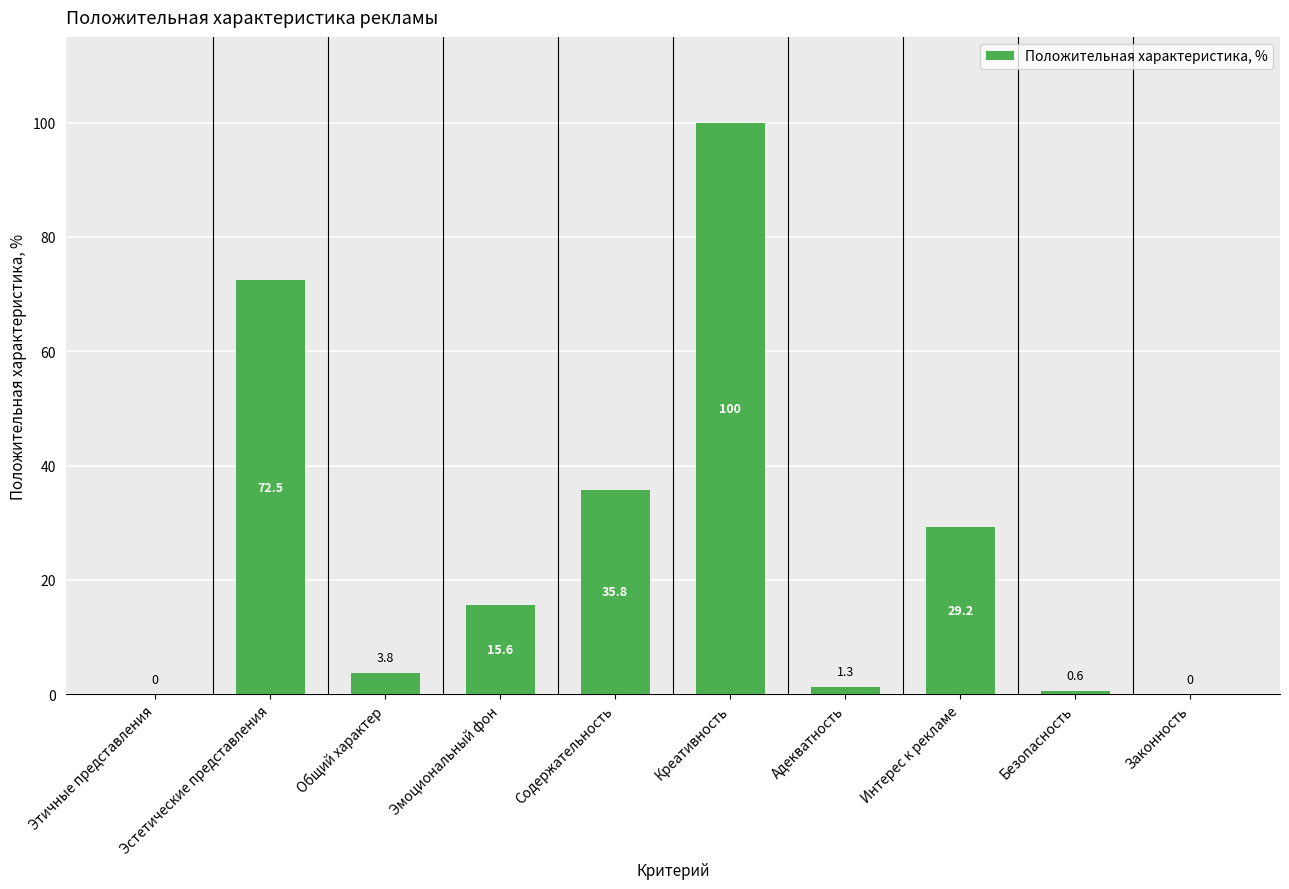

At which category does the chart reach its peak across all series?

Креативность